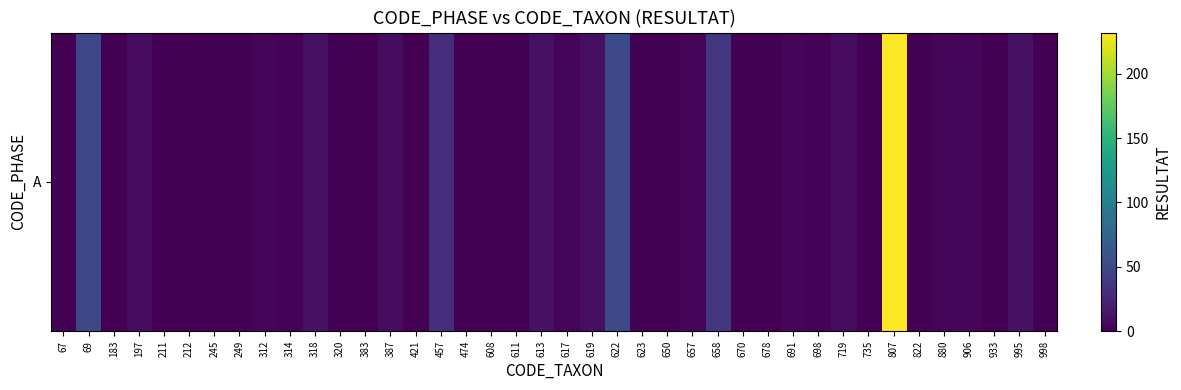

The chart shows a value of 8 at 719. True or false?

True